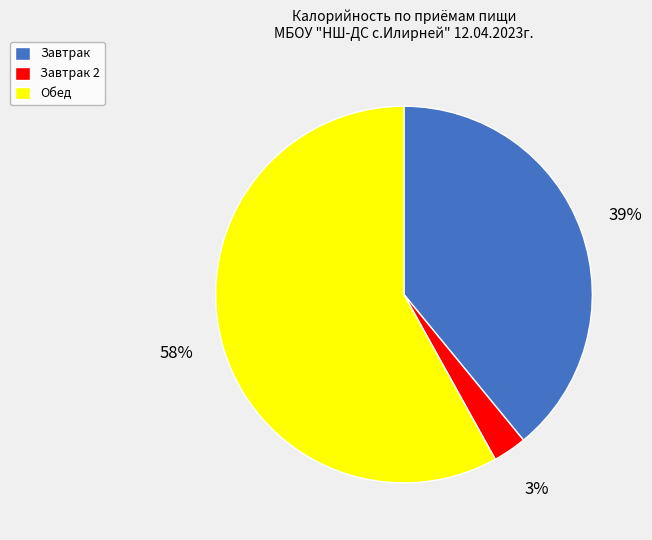

What is the smallest slice in the pie chart?

Завтрак 2